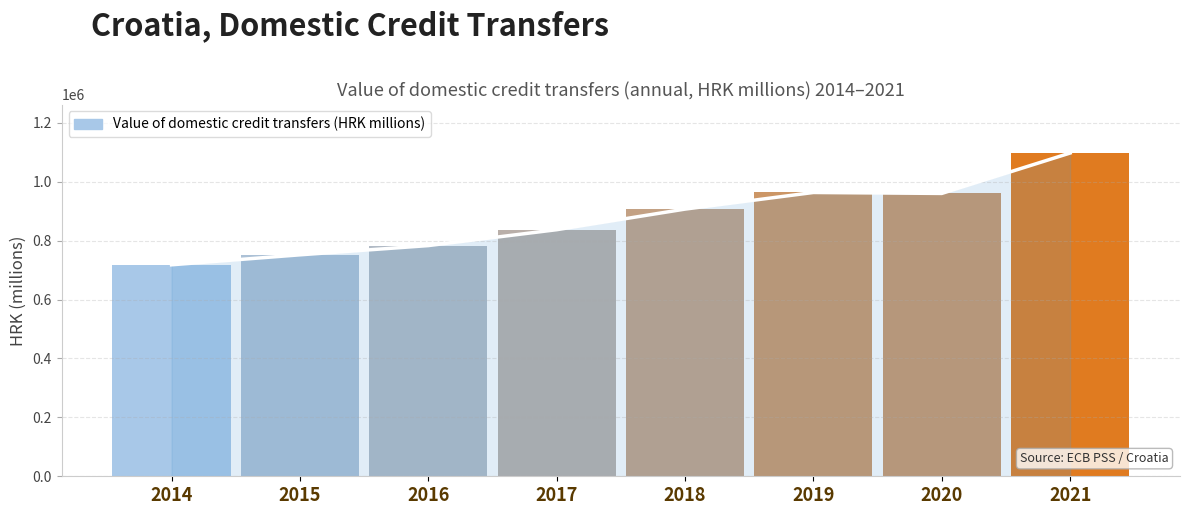

Is it true that the value at 2016 is 783076.0?

True